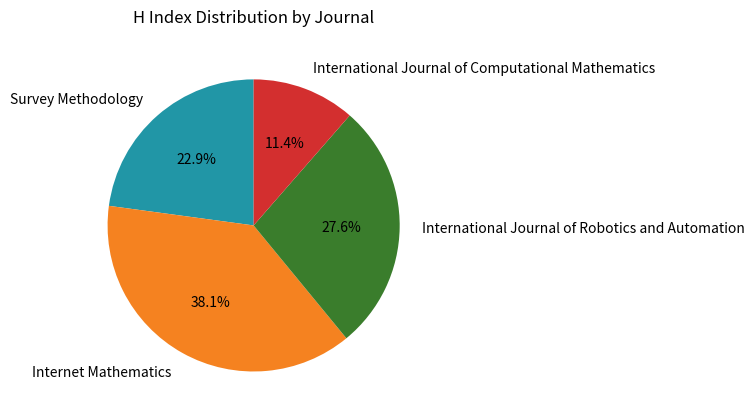

Which slice is the smallest?

International Journal of Computational Mathematics